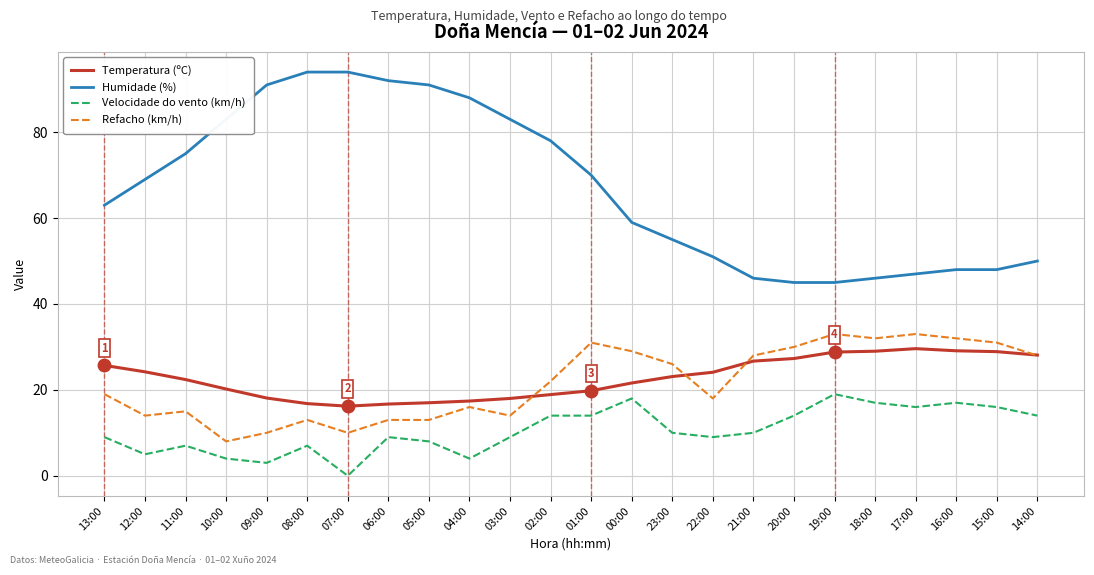

Does the chart display data point markers on the line(s)?

No